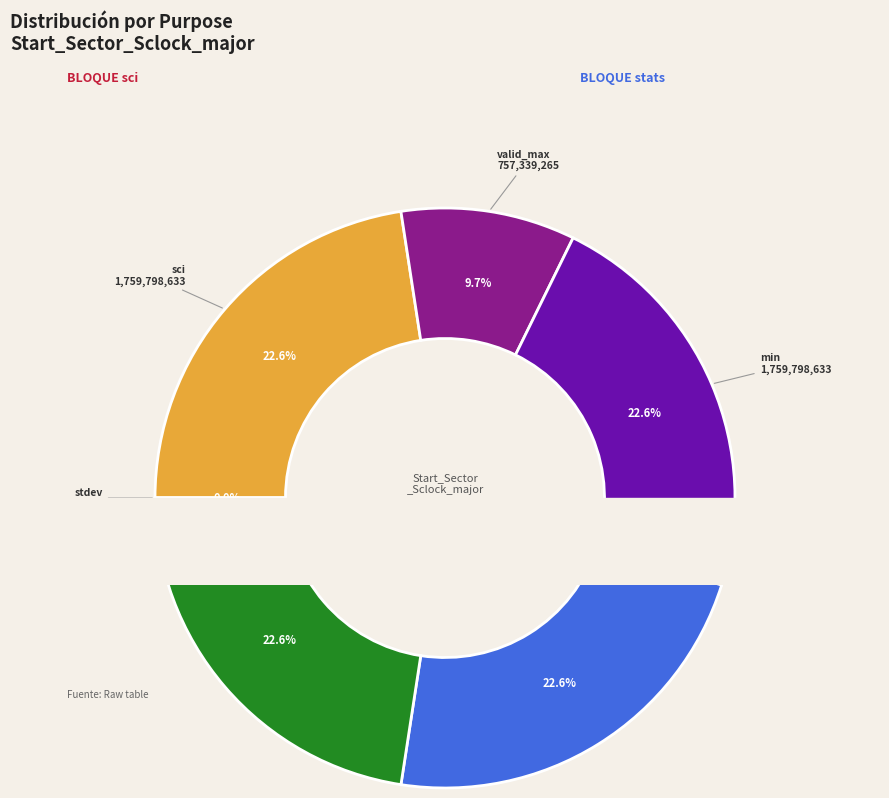

What portion of the pie excludes min?

77.4%